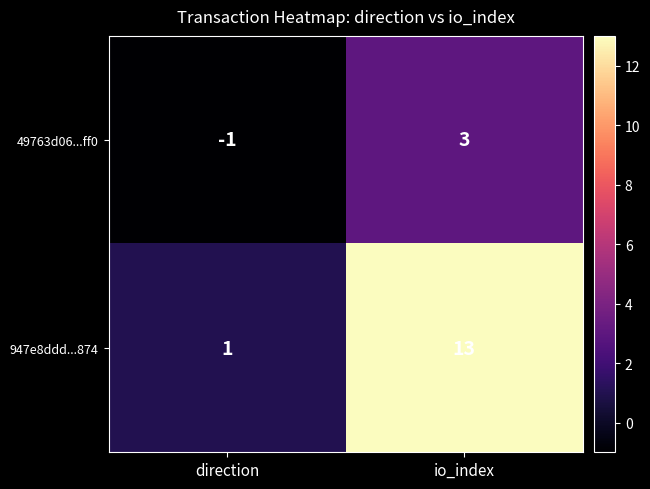

The 947e8ddd...874 series shows 3 at io_index. True or false?

False